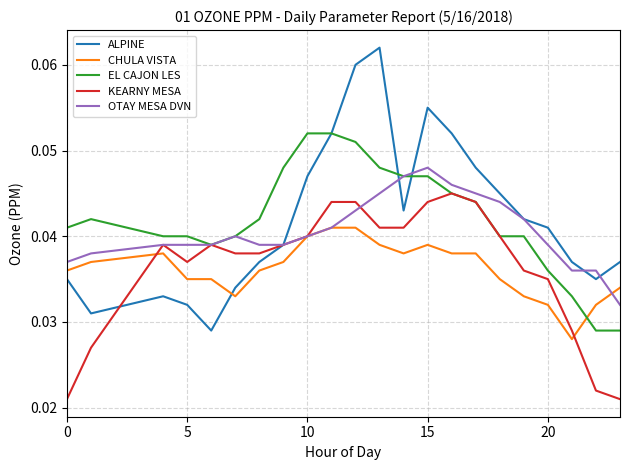

List the series in order of their peak value, lowest first.

CHULA VISTA, KEARNY MESA, OTAY MESA DVN, EL CAJON LES, ALPINE